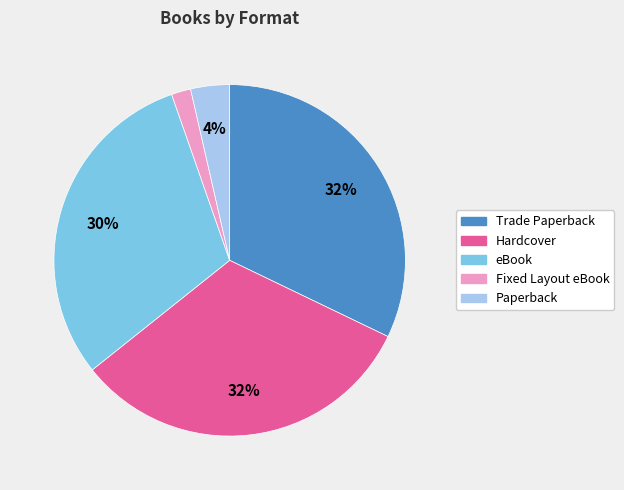

Does eBook account for over 50% of the chart?

No